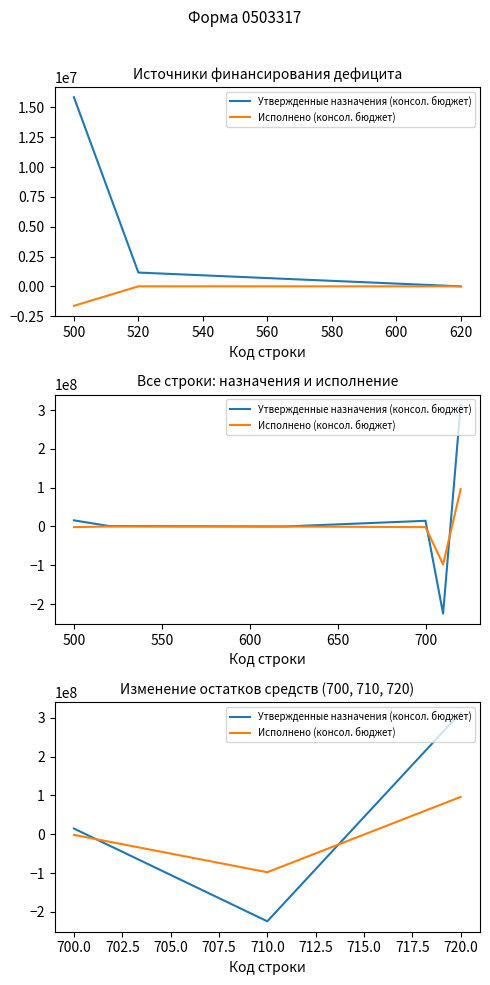

Which series has the largest total across all categories?

Утвержденные назначения (консол. бюджет)